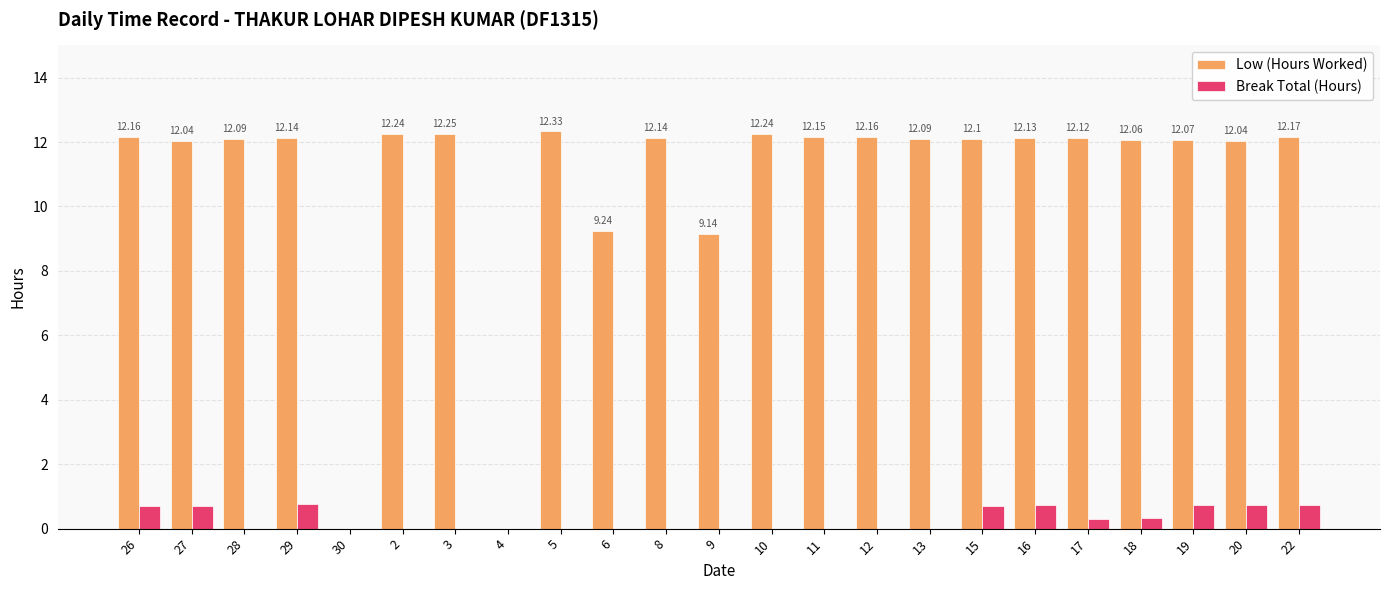

What is the sum of the Break Total (Hours) values at 20 and 11?

0.7